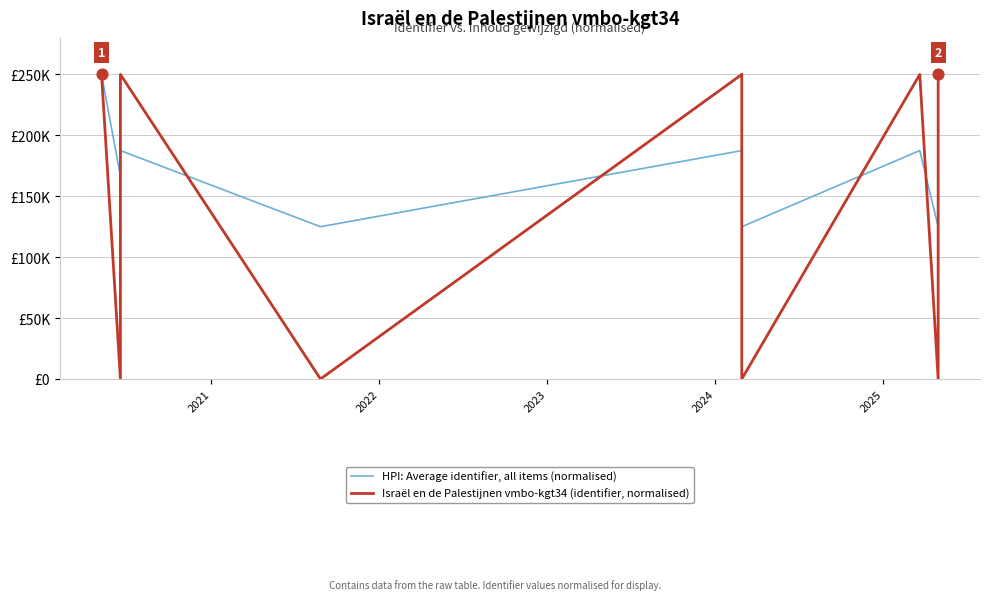

Is the value of Israël en de Palestijnen vmbo-kgt34 (identifier, normalised) at 2024 greater than the value of HPI: Average identifier, all items (normalised) at 11?

Yes